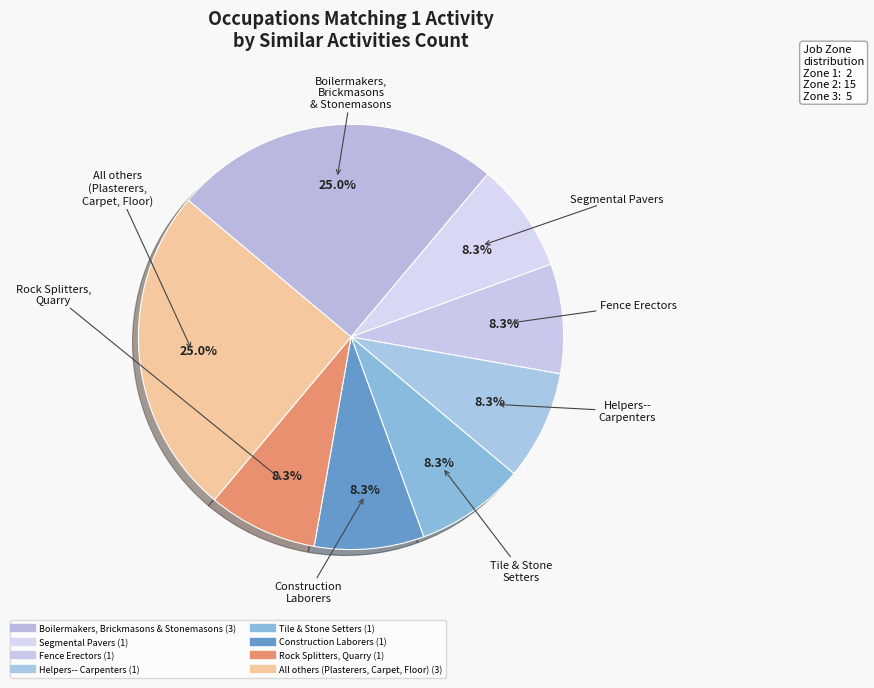

Count the number of slices in the pie.

8